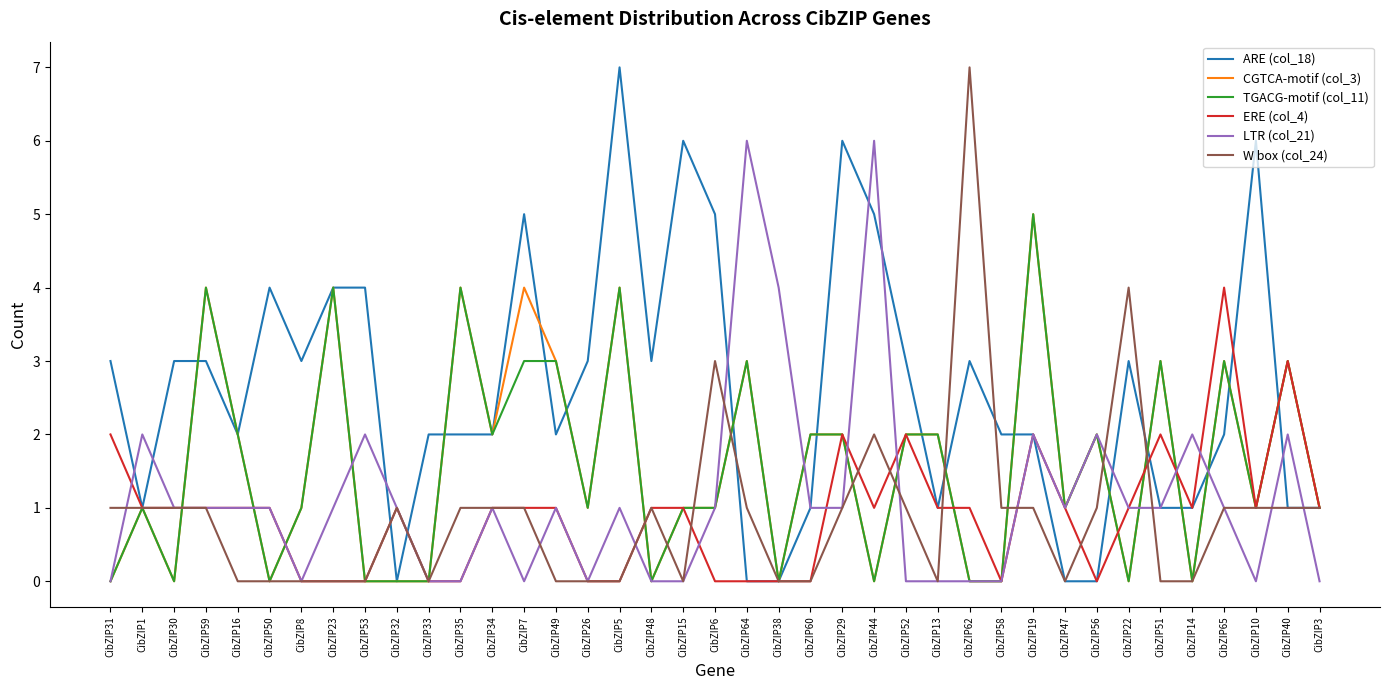

What is the spread (max minus min) of values at CibZIP10?

6